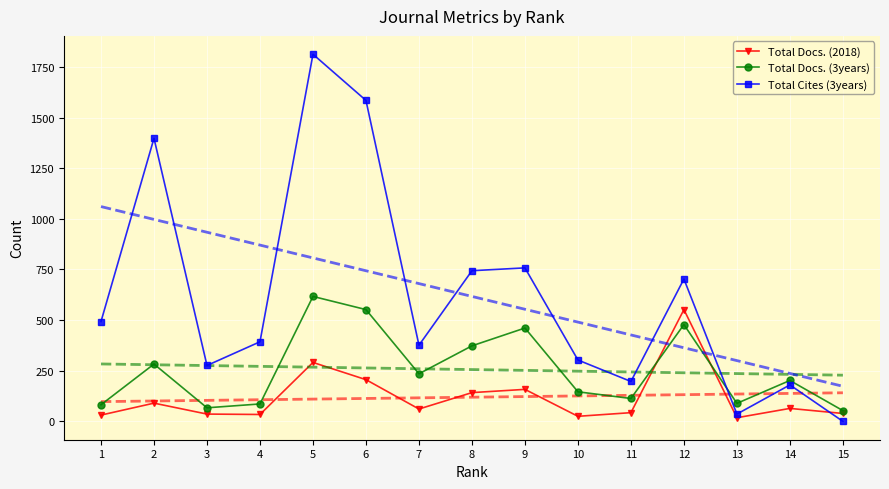

What are all the series names shown in the legend?

Total Docs. (2018), Total Docs. (3years), Total Cites (3years)